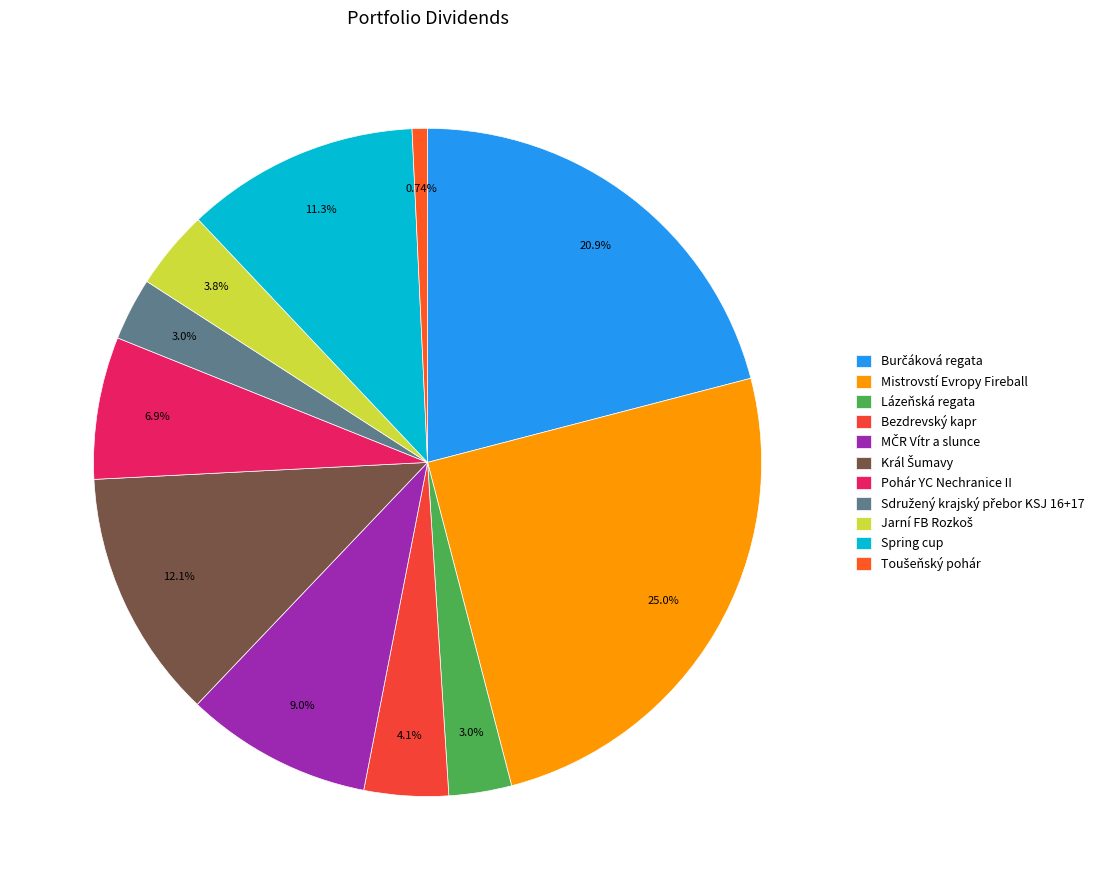

Combined, what portion of the pie is Král Šumavy and Toušeňský pohár?

12.8%